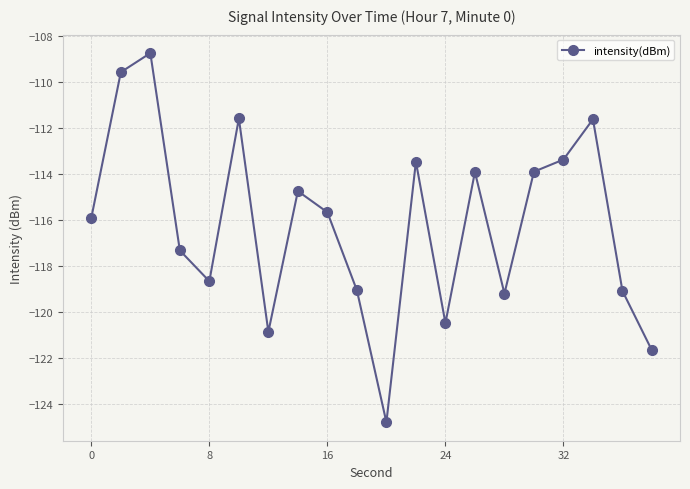

What is the difference between the maximum and minimum values?

16.1